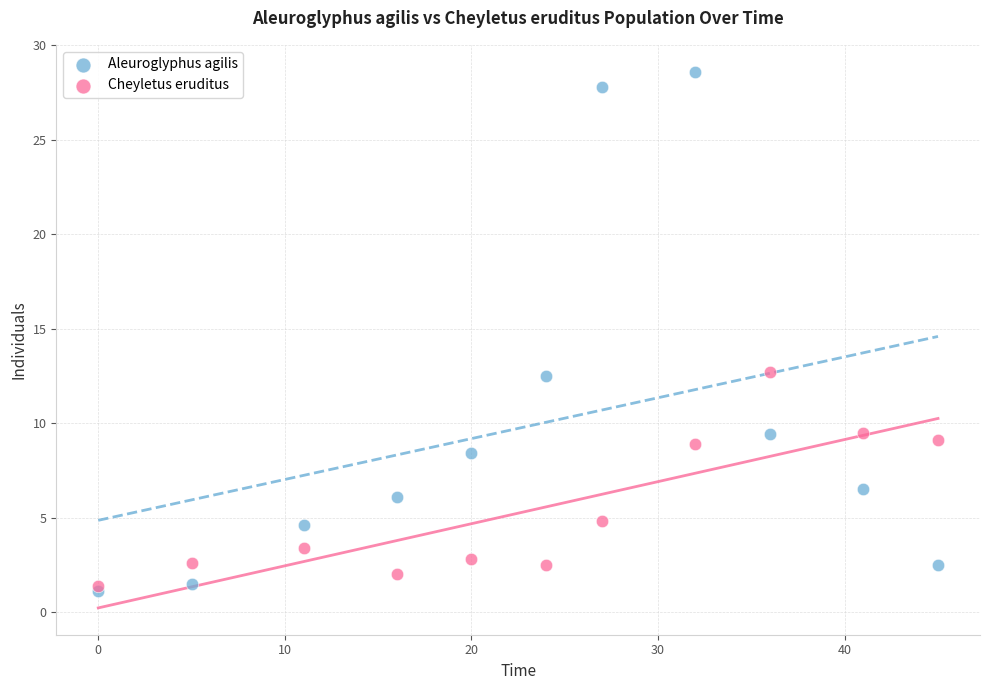

What are all the series names shown in the legend?

Aleuroglyphus agilis, Cheyletus eruditus